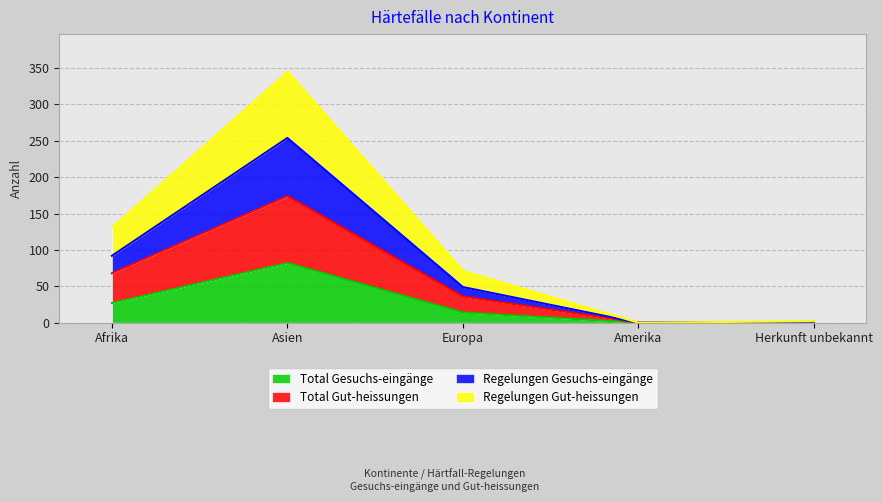

What is the total value across all series at Herkunft unbekannt?

4